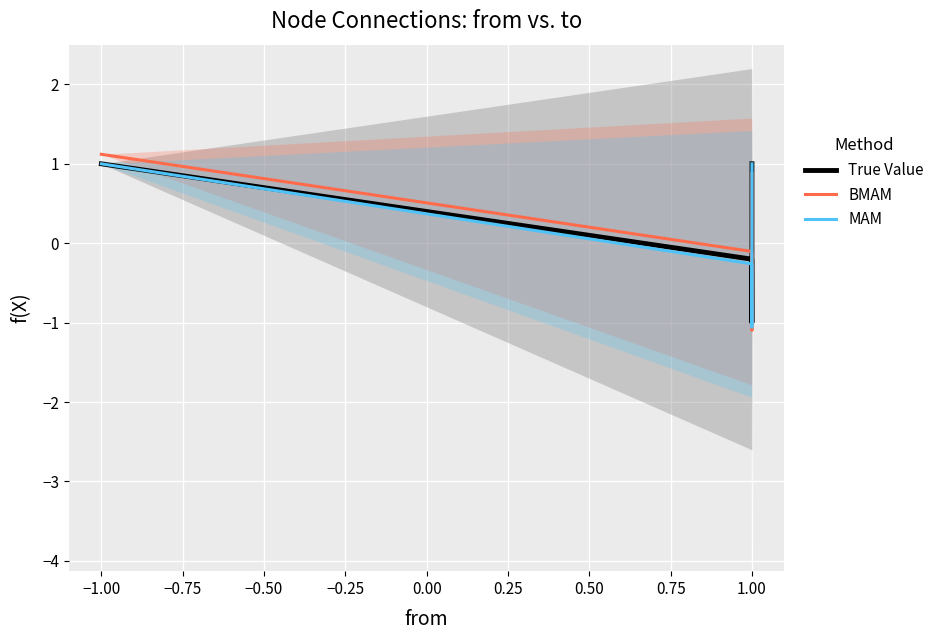

How many positive values does the True Value series have?

2